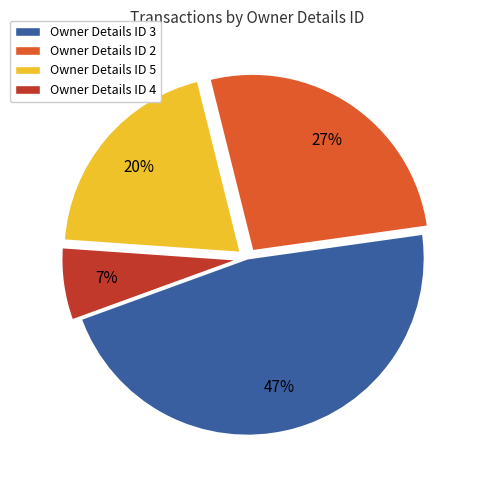

To the nearest percent, what percentage of the pie is Owner Details ID 3?

47%